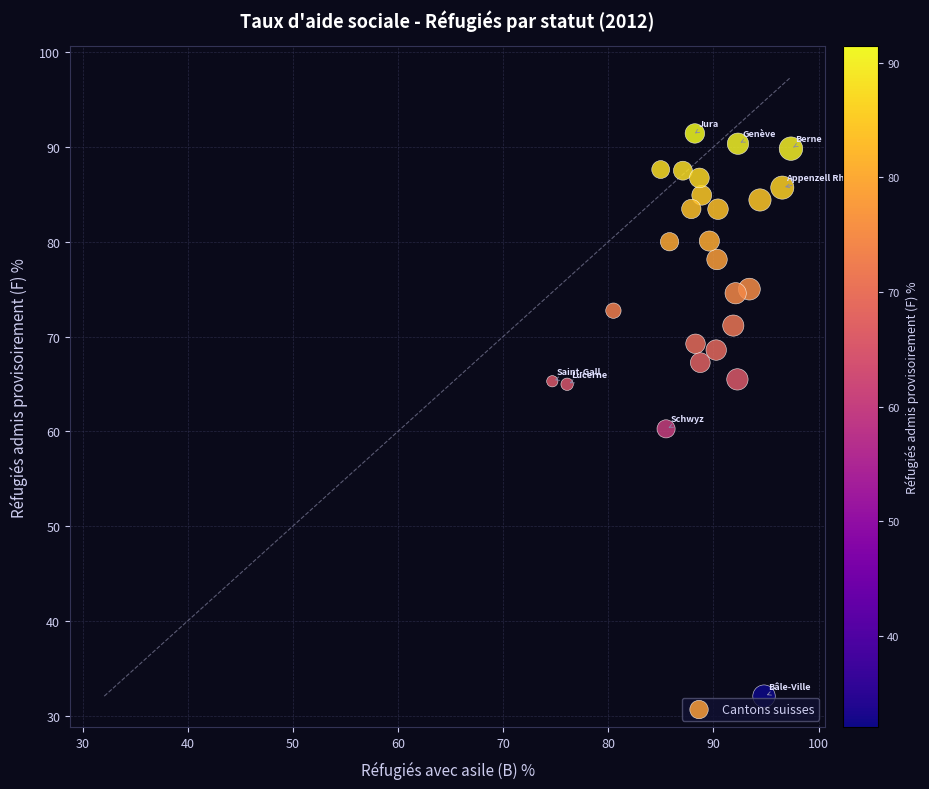

What Y value in the scatter plot is closest to 61?

60.3